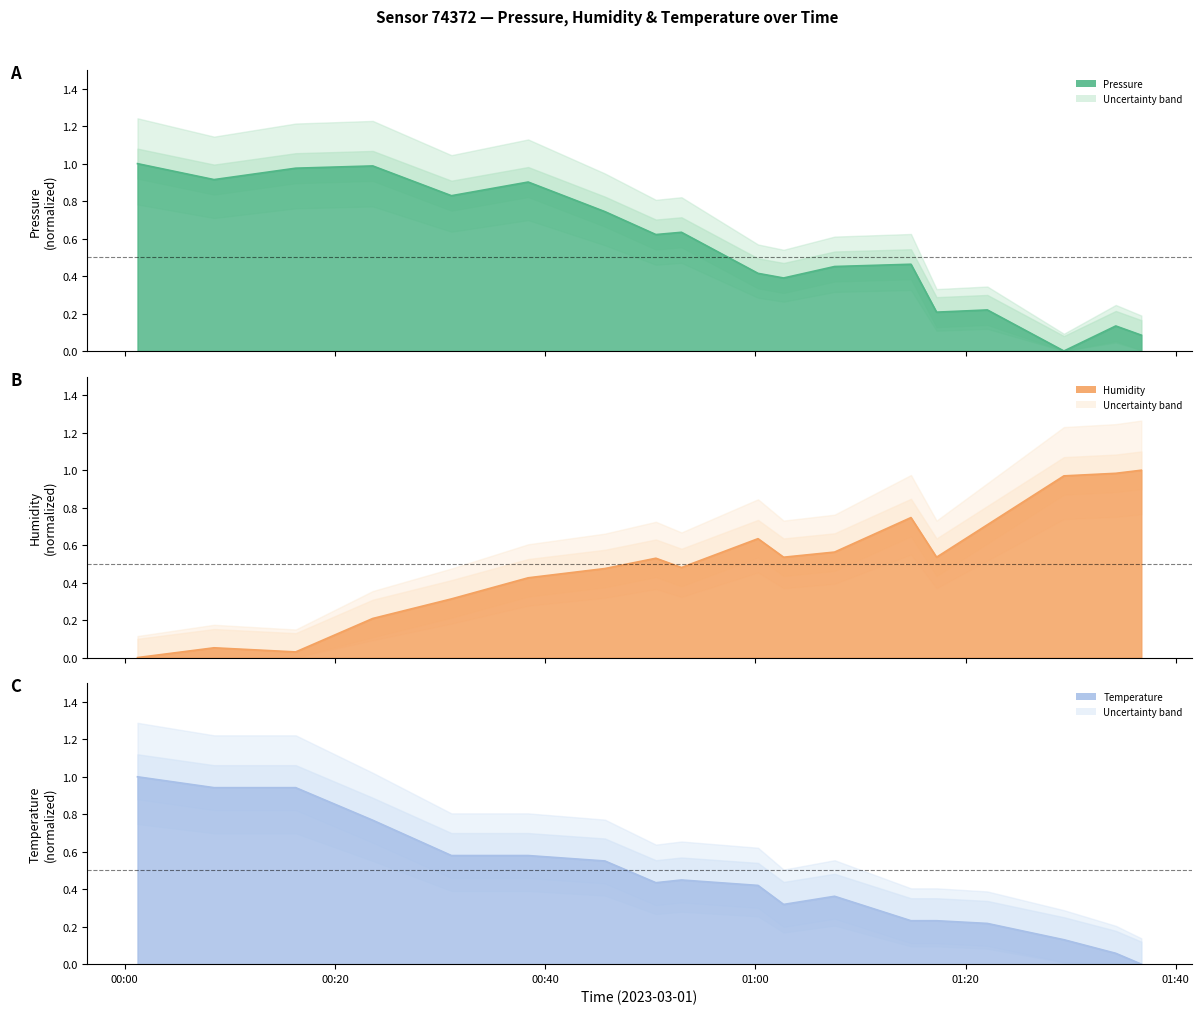

How many distinct data groups are displayed?

3